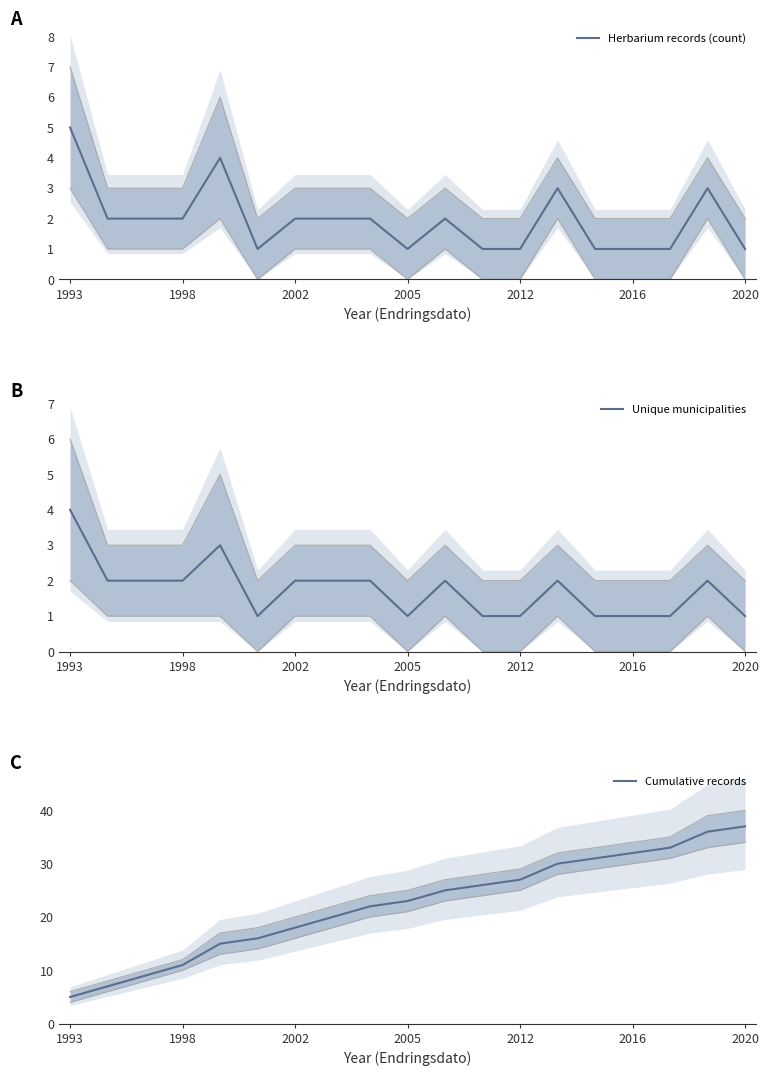

What position from the right is 10?

9